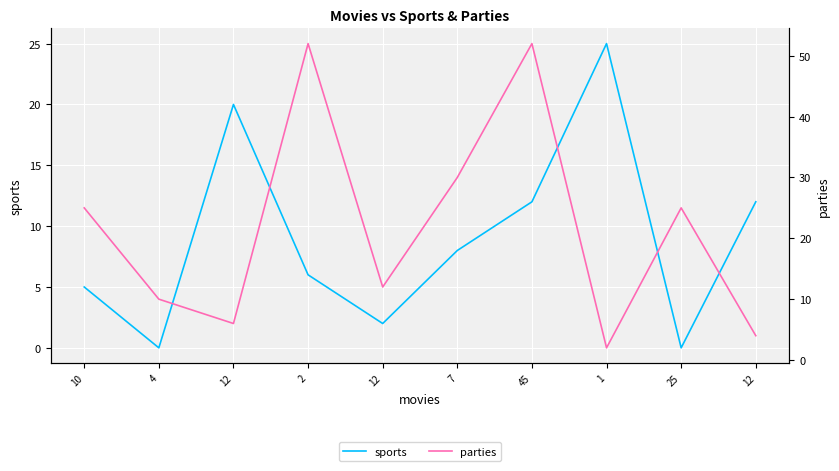

The value of parties at 45 is 34. True or false?

False